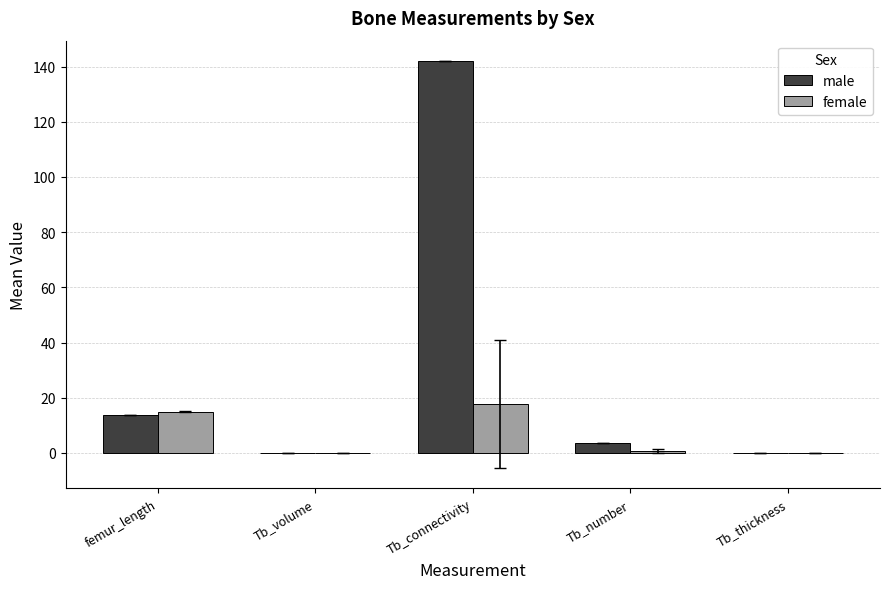

What are all the series names shown in the legend?

male, female